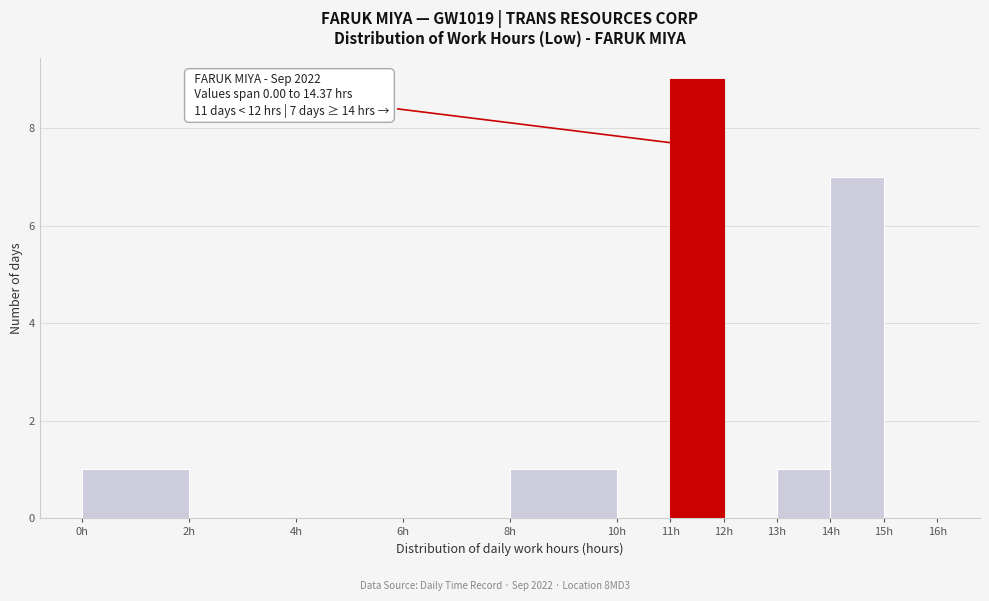

Which range on the x-axis has the tallest bar?

11 to 12